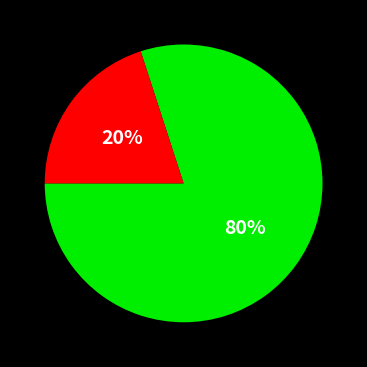

Does any single category account for the majority?

Yes